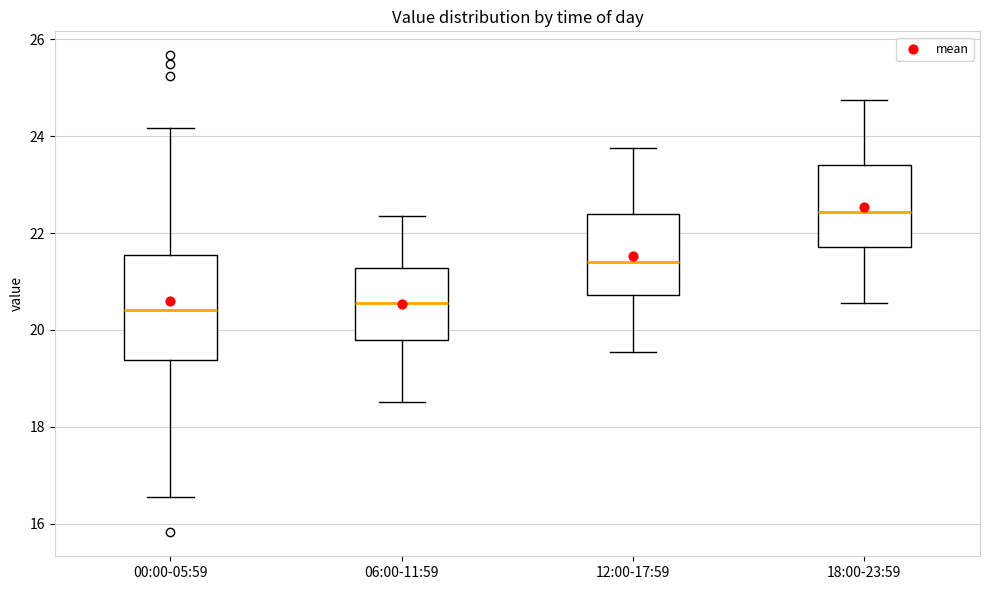

Reading left to right, read every box against the y-axis: the position of its median line, the range the box covers, and the ends of its whiskers. The values are not printed on the chart, so give them approximately, as read against the axis.

00:00-05:59: median 20.4, box 19.4 to 21.6, whiskers 16.6 to 24.2
06:00-11:59: median 20.6, box 19.8 to 21.2, whiskers 18.6 to 22.4
12:00-17:59: median 21.4, box 20.8 to 22.4, whiskers 19.6 to 23.8
18:00-23:59: median 22.4, box 21.8 to 23.4, whiskers 20.6 to 24.8